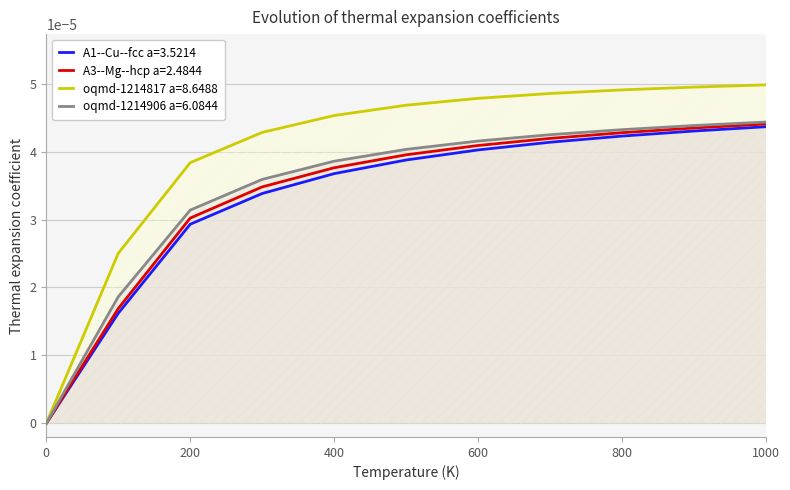

Which series changed the most between 800 and 1000?

A1--Cu--fcc a=3.5214